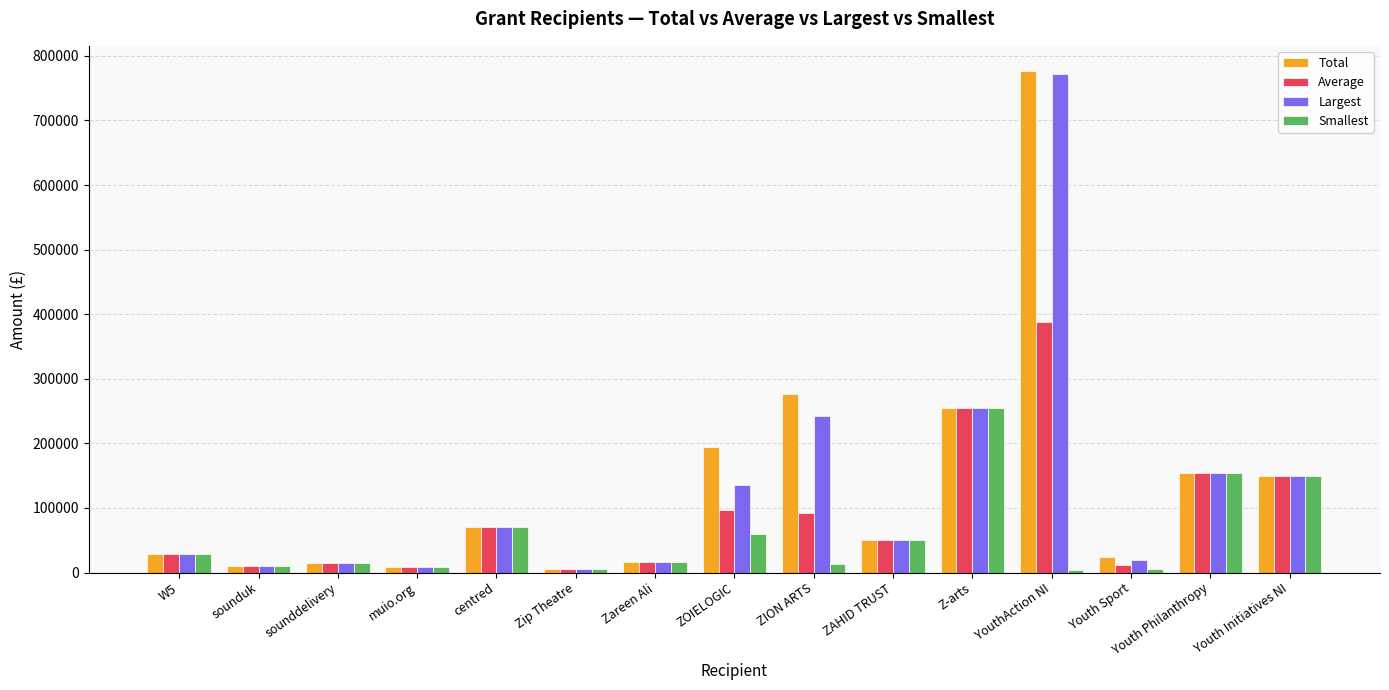

What are all the series names shown in the legend?

Total, Average, Largest, Smallest